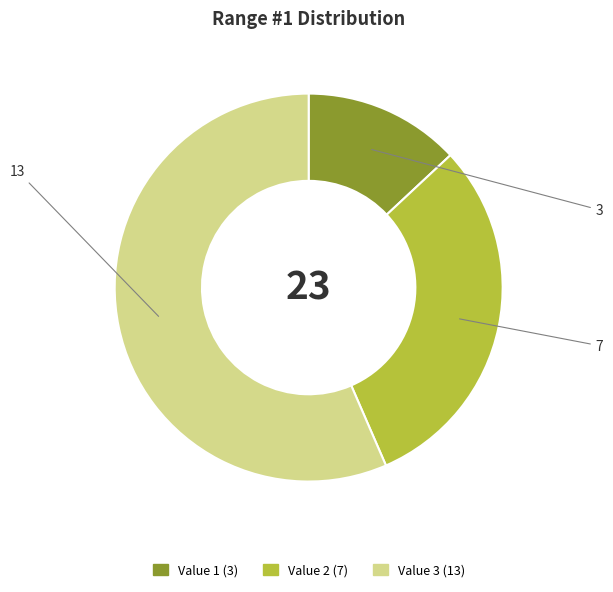

Is the sum of Value 2 and Value 3 greater than half?

Yes